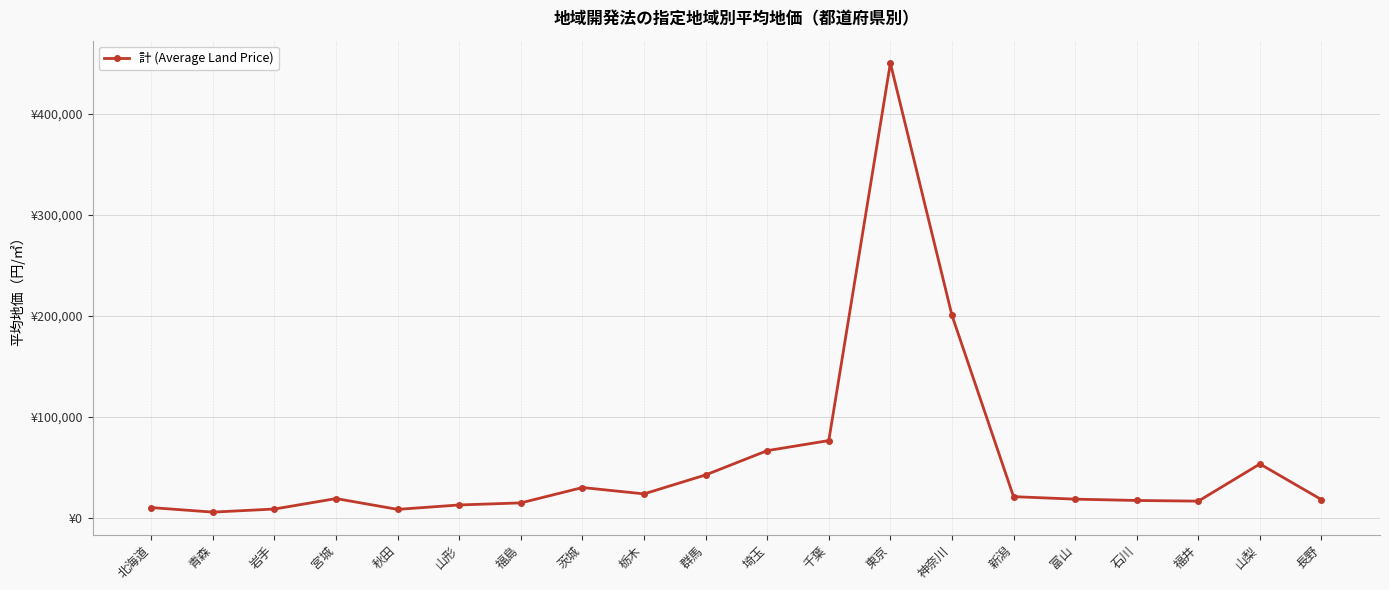

Does the chart have visible grid lines?

Yes